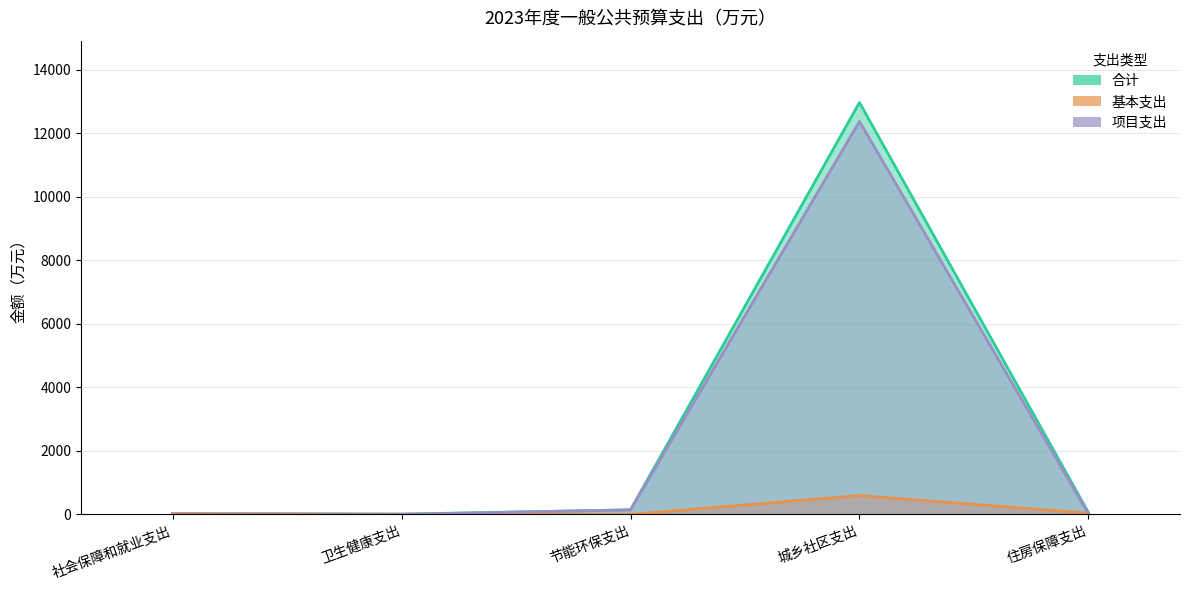

At which label is 合计 closest to 6492?

节能环保支出